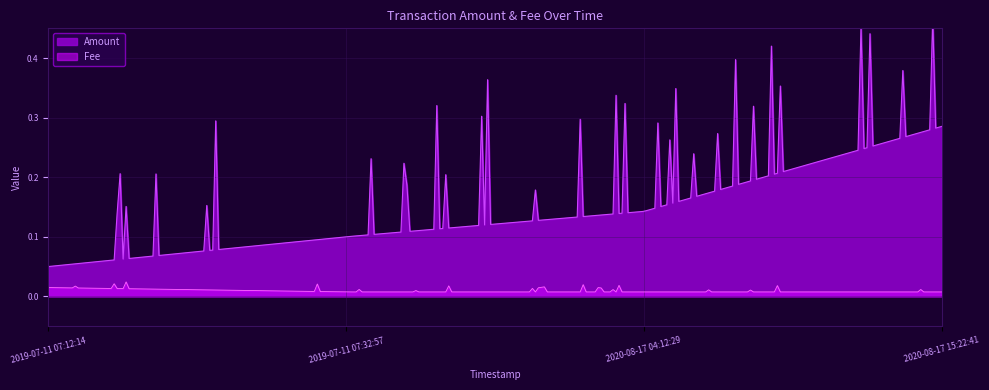

What is the label of the 4th point from the left?

2020-08-17 15:22:41